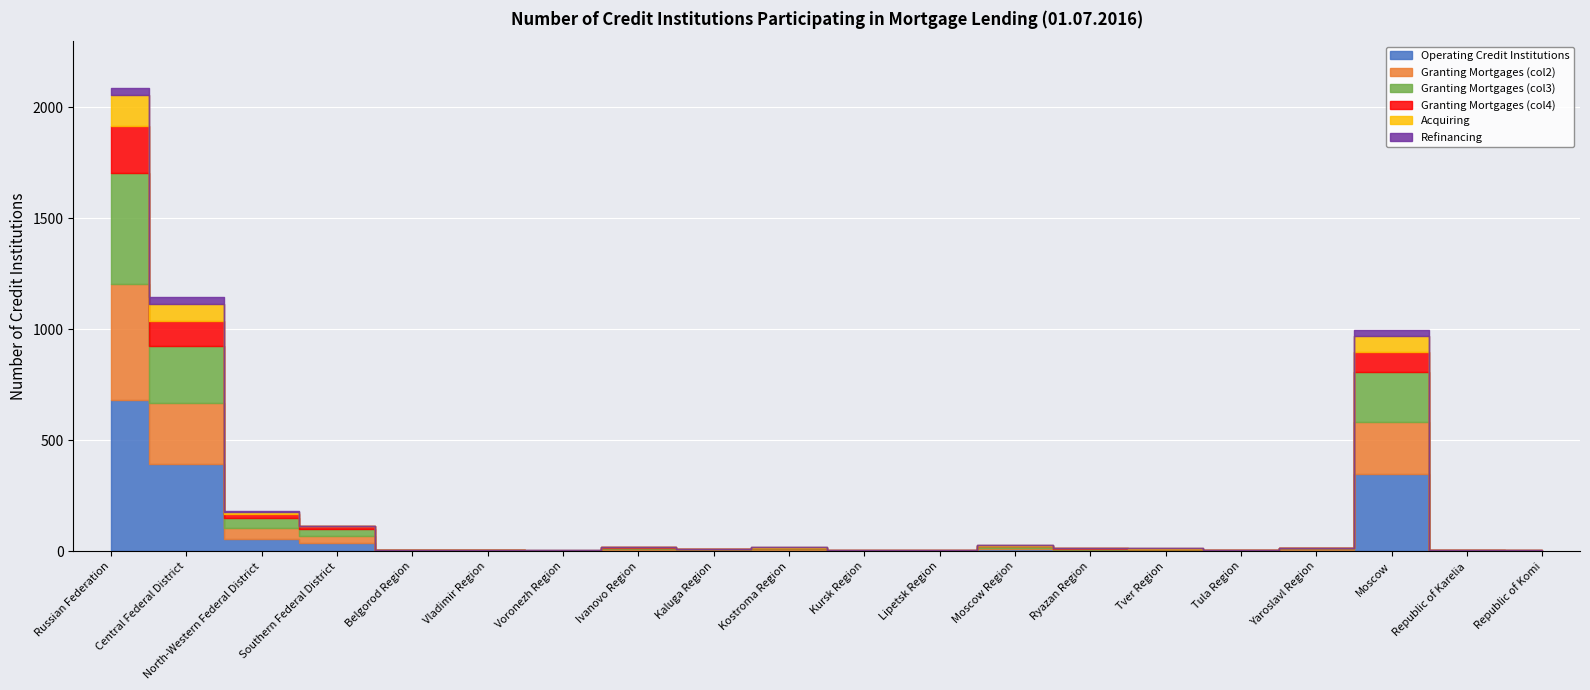

The Refinancing series shows 0 at Republic of Komi. True or false?

True